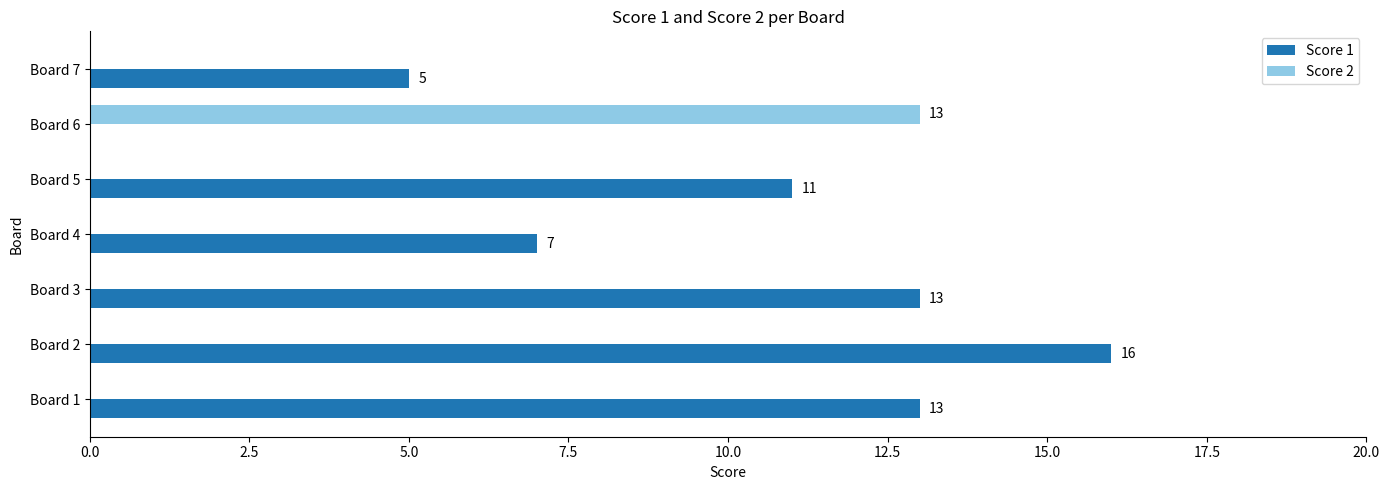

What is the sum of the Score 1 values at Board 2 and Board 5?

27